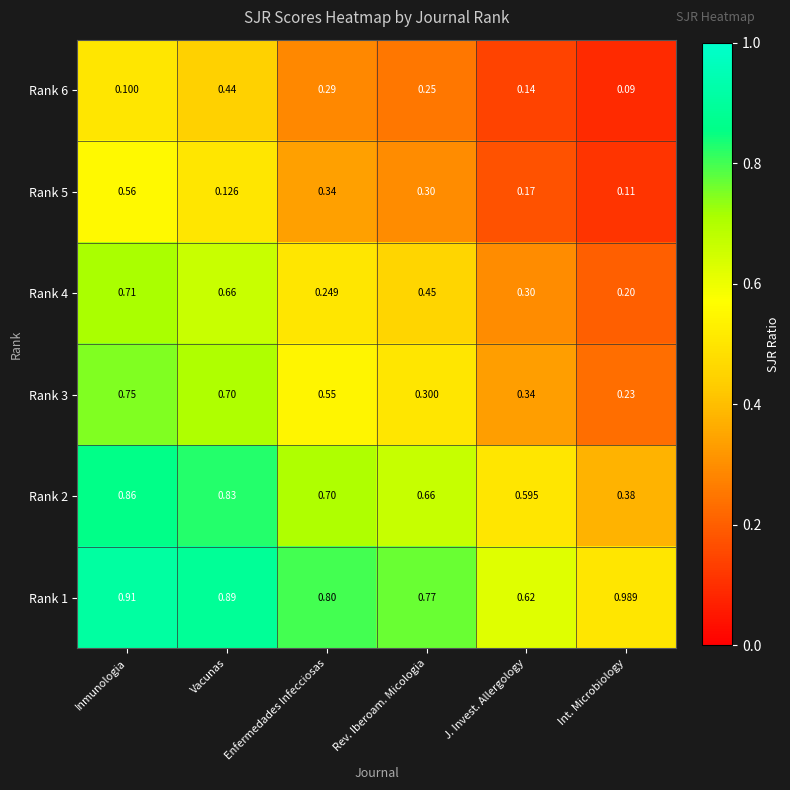

List the series in order of their peak value, highest first.

Rank 1, Rank 2, Rank 3, Rank 4, Rank 5, Rank 6